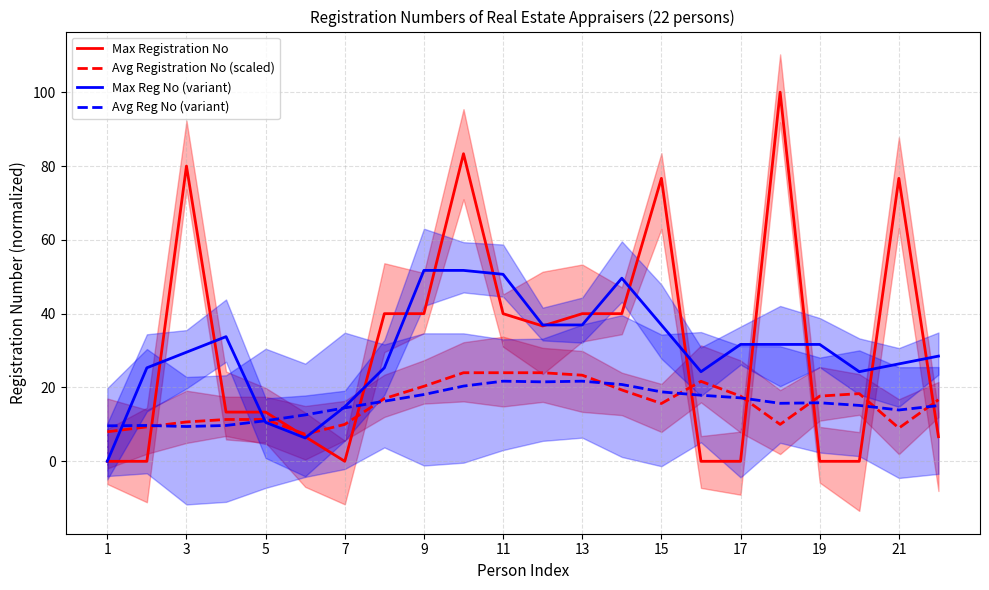

List the series in order of their peak value, highest first.

Max Registration No, Max Reg No (variant), Avg Registration No (scaled), Avg Reg No (variant)